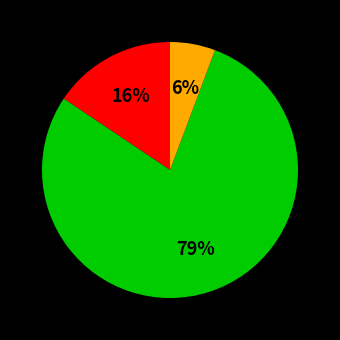

Is there a majority slice in this chart?

Yes